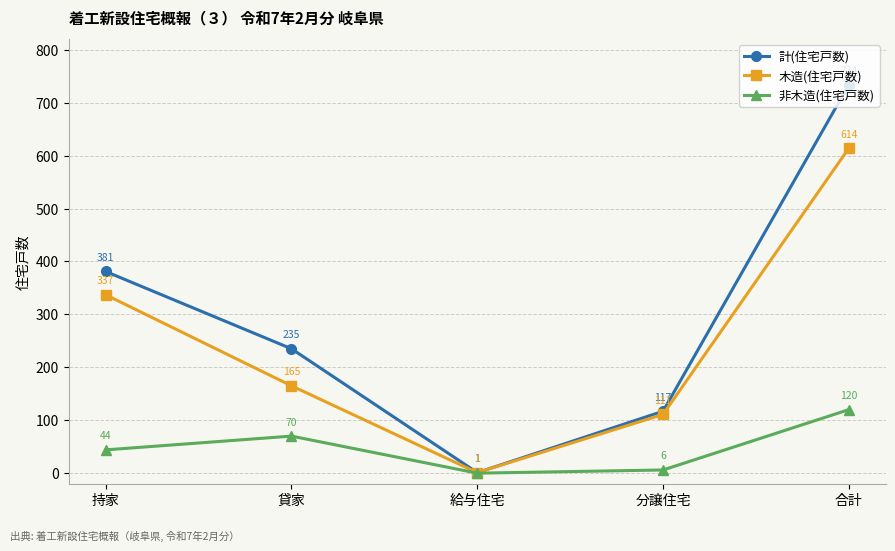

What is the label of the 3rd point from the left?

給与住宅